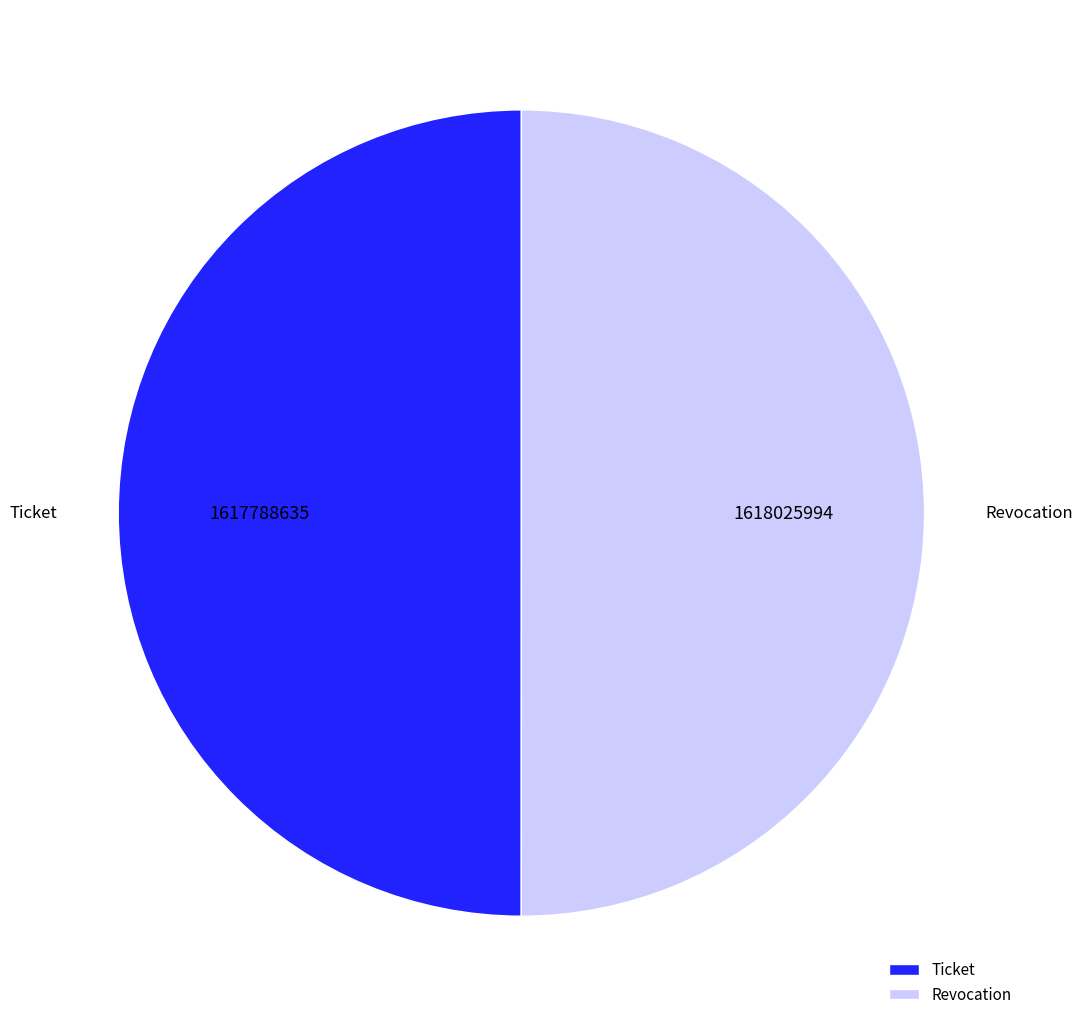

What is the ratio of the value at Ticket to the value at Revocation?

1.0